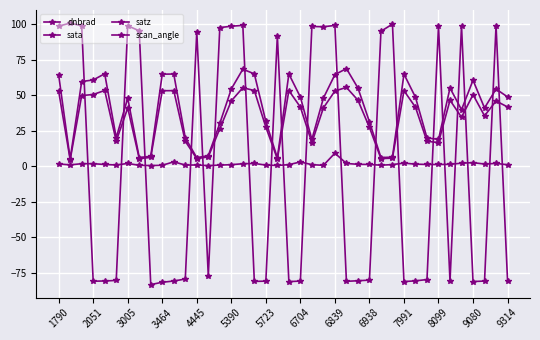

What is the difference between the maximum and minimum values in the sata series?

184.3